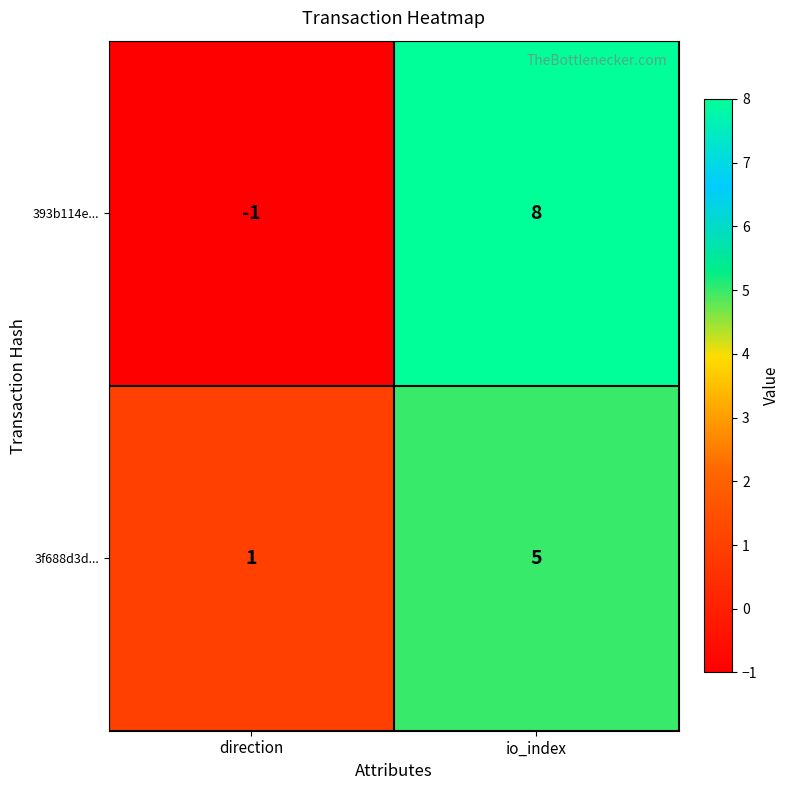

Where is 3f688d3d... nearest to the value 3?

direction